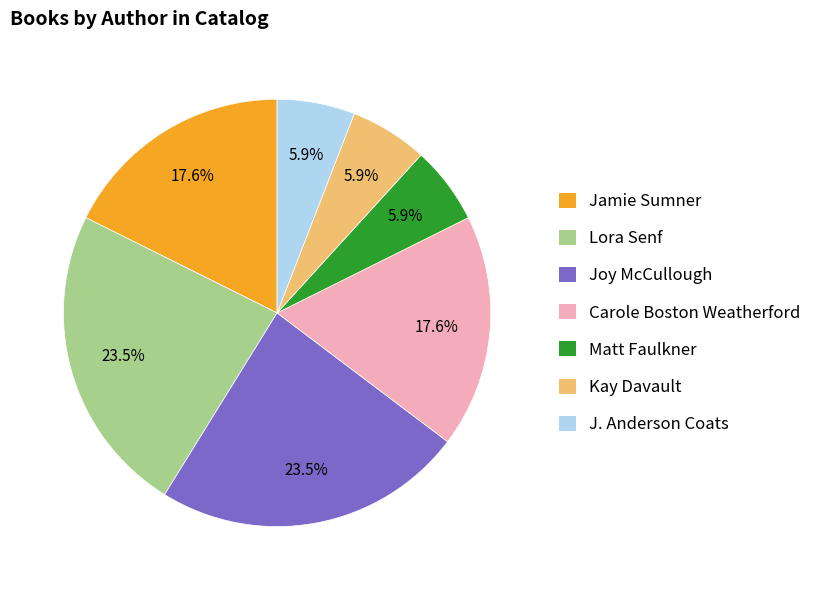

Does Lora Senf account for over 50% of the chart?

No